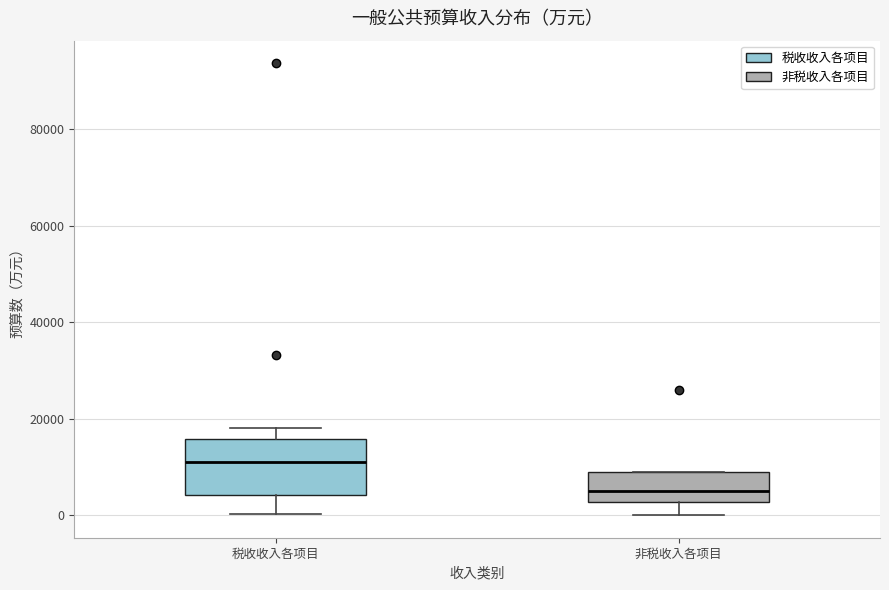

Comparing the boxes themselves (not the whiskers), which one is the tallest?

税收收入各项目